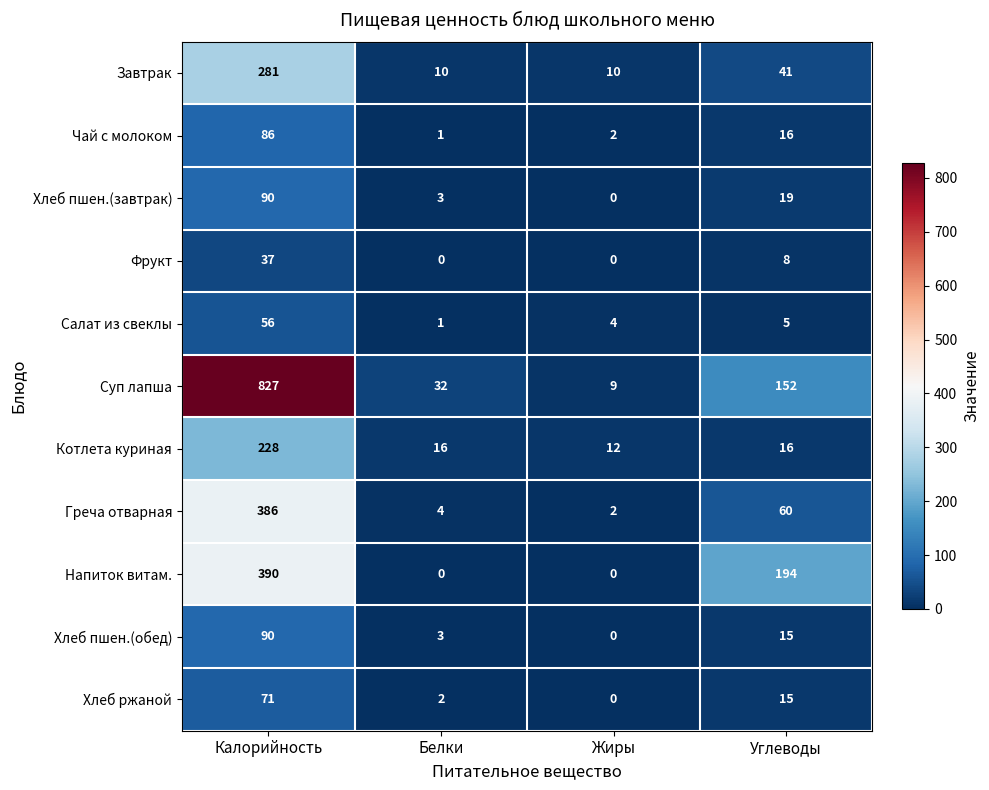

Which series has the largest range (max minus min)?

Суп лапша